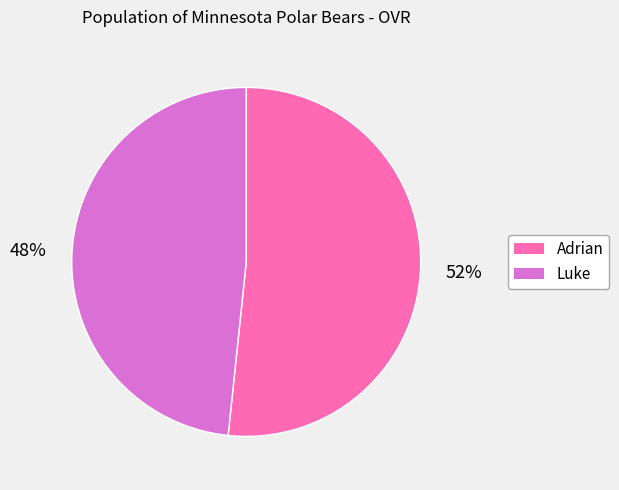

How many segments does this pie chart have?

2